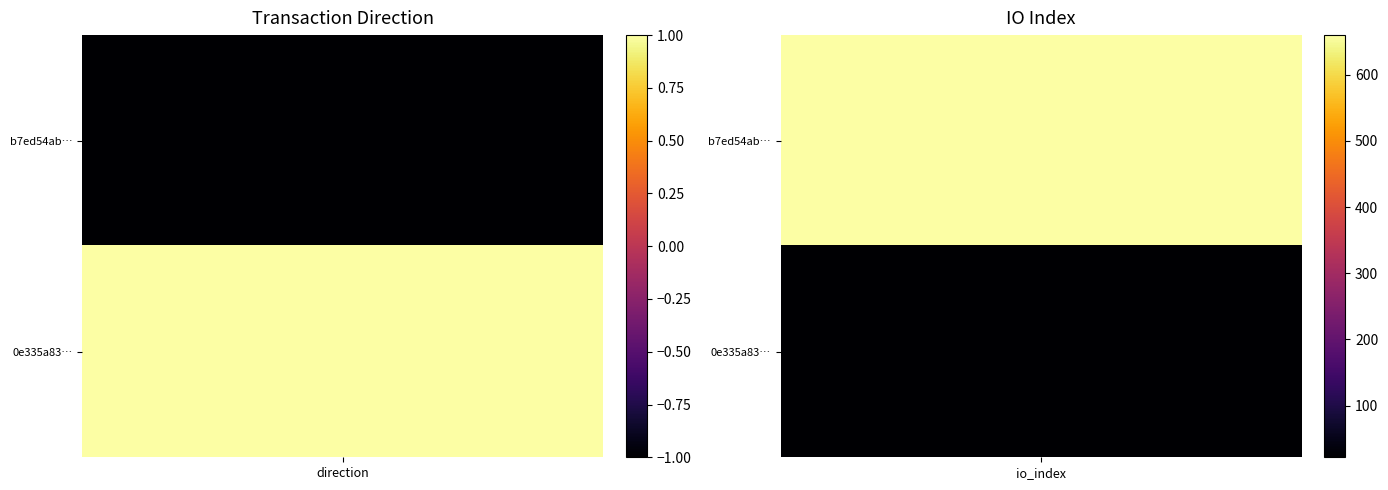

What is the total value across all series at 1?

682